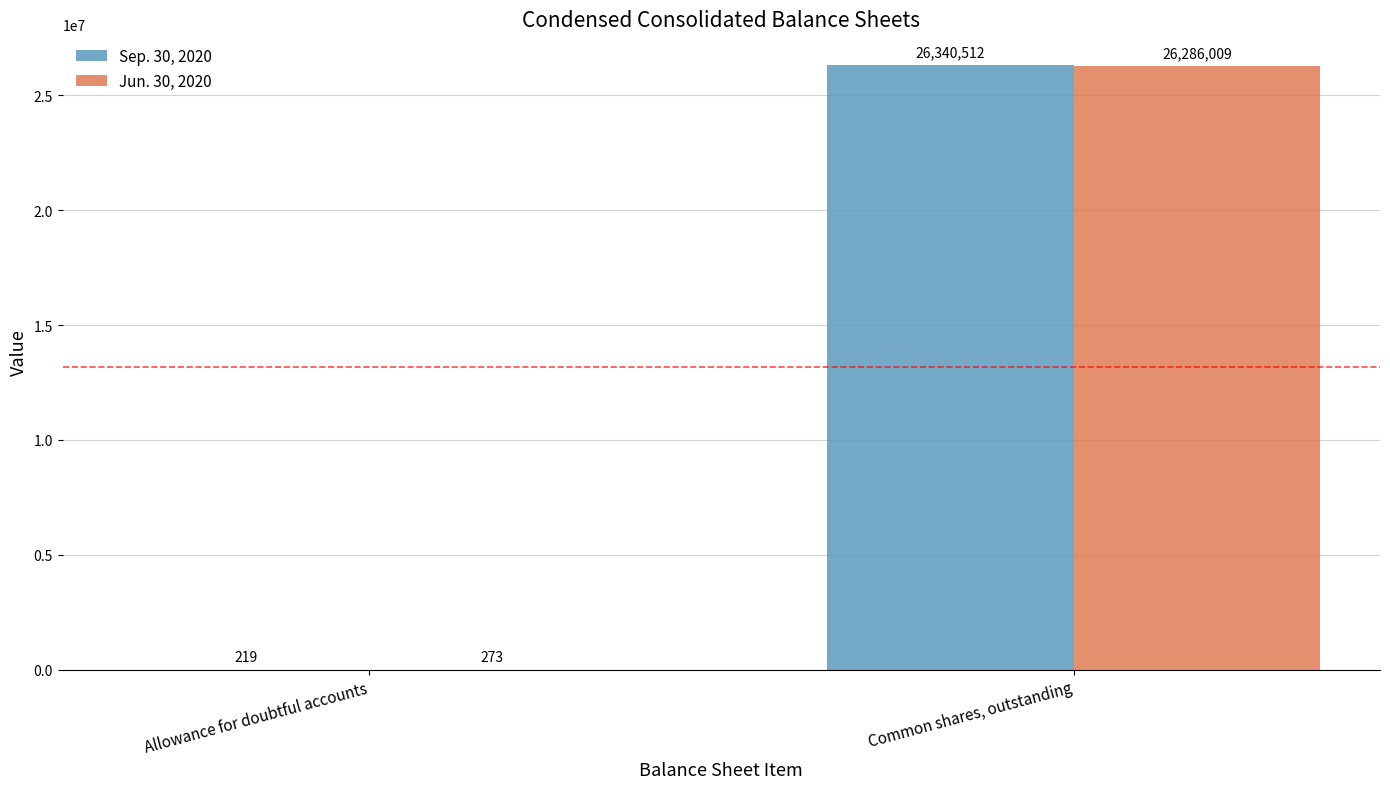

What is the sum of the Sep. 30, 2020 values at Allowance for doubtful accounts and Common shares, outstanding?

26340731